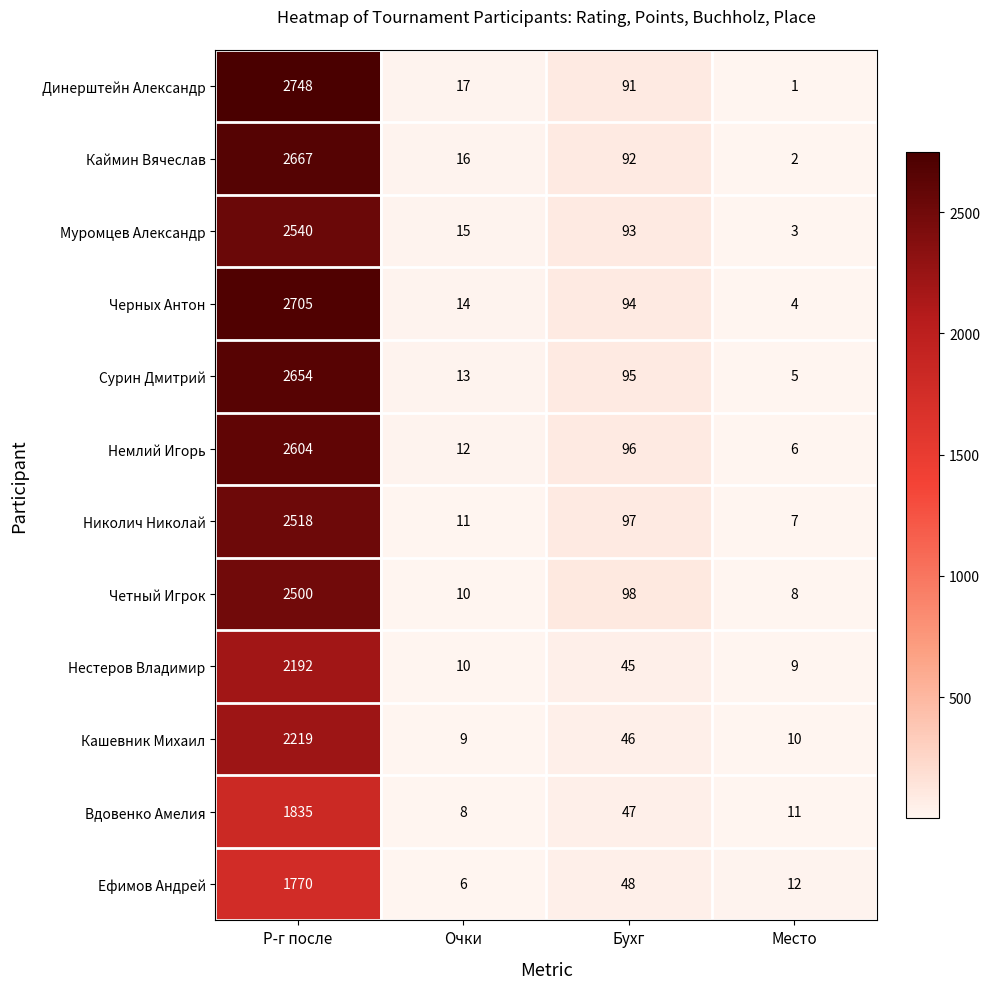

At which label does Ефимов Андрей first exceed 48?

Р-г после